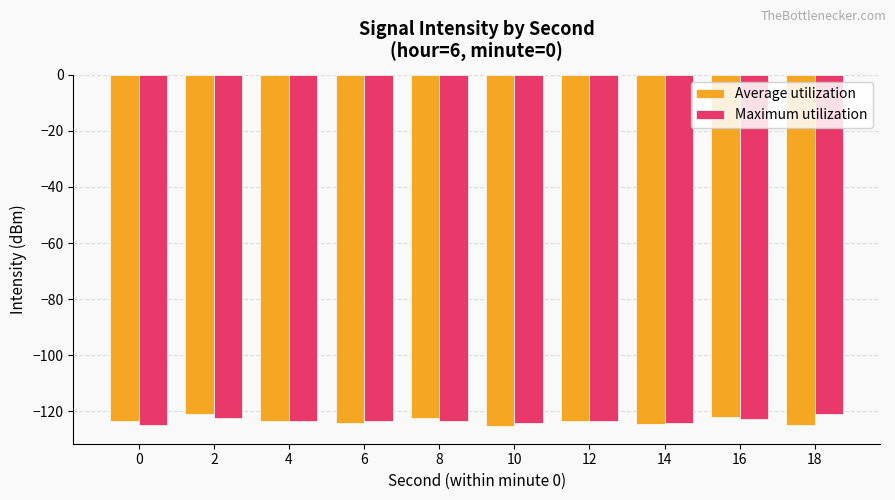

What is the spread (max minus min) of values at 0?

1.5